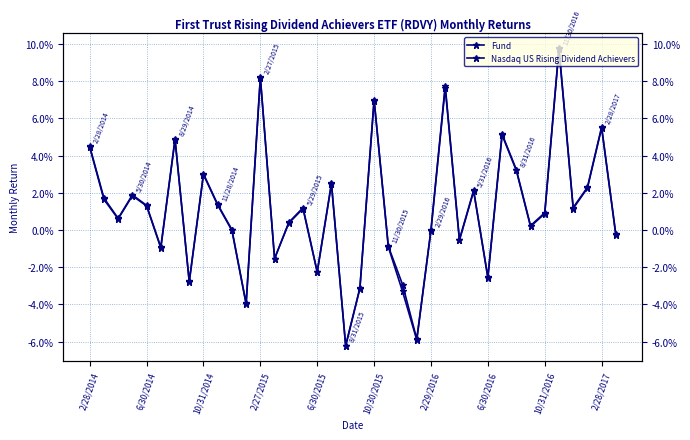

How many lines are shown in the chart?

2